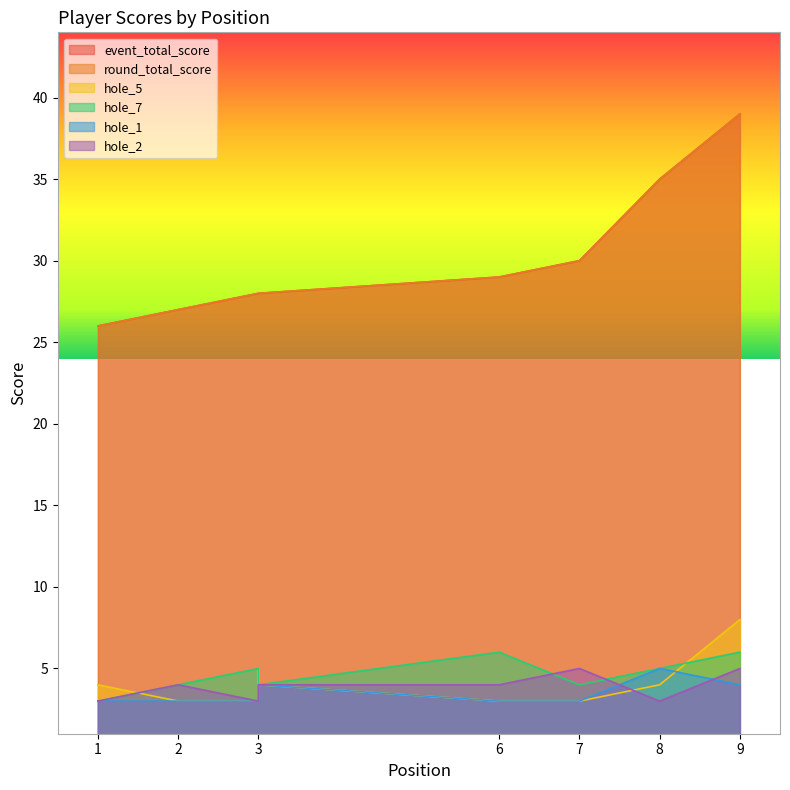

What are all the series names shown in the legend?

event_total_score, round_total_score, hole_5, hole_7, hole_1, hole_2